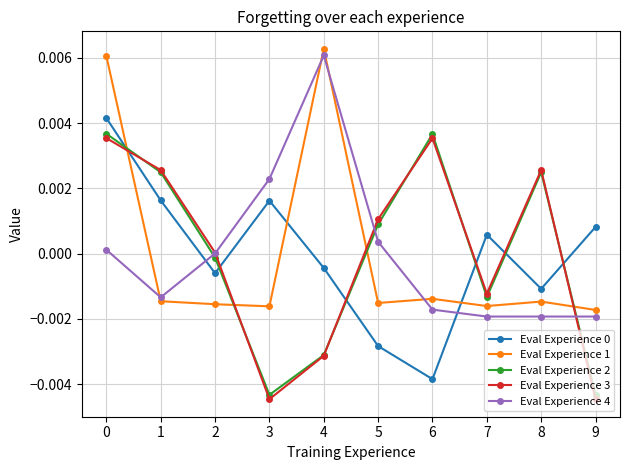

At which category does Eval Experience 4 reach its first local peak?

4